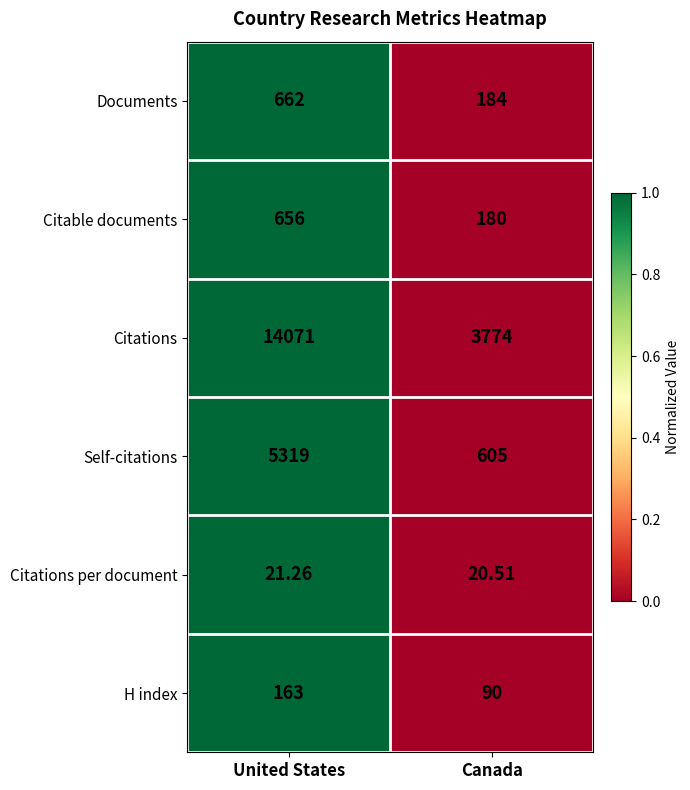

Which series has the largest total across all categories?

Citations